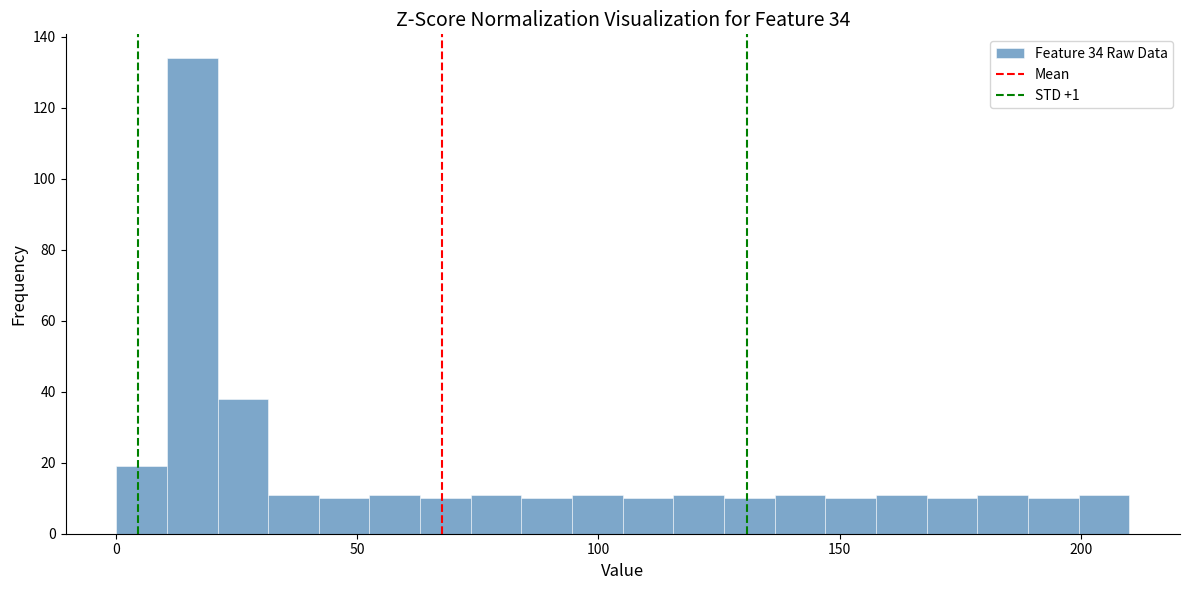

Around what value on the x-axis is the tallest bar? Give the approximate position of its centre, as read against the axis.

15